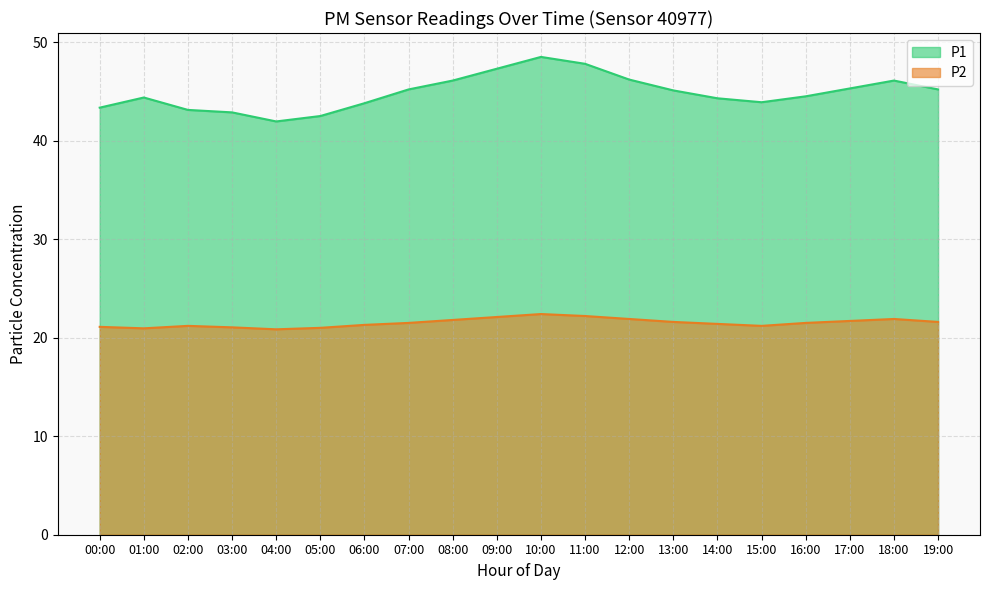

List the series in order of their peak value, lowest first.

P2, P1